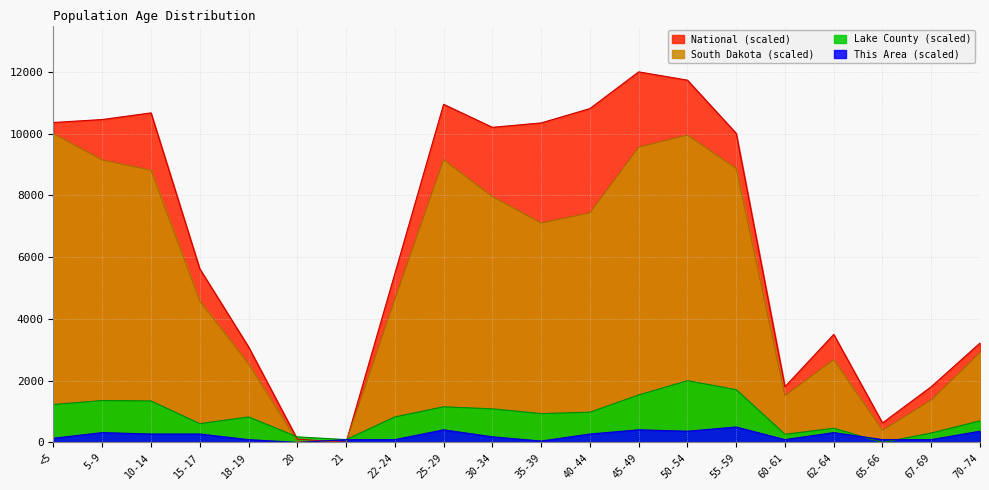

What is the label of the 19th point from the right?

5-9